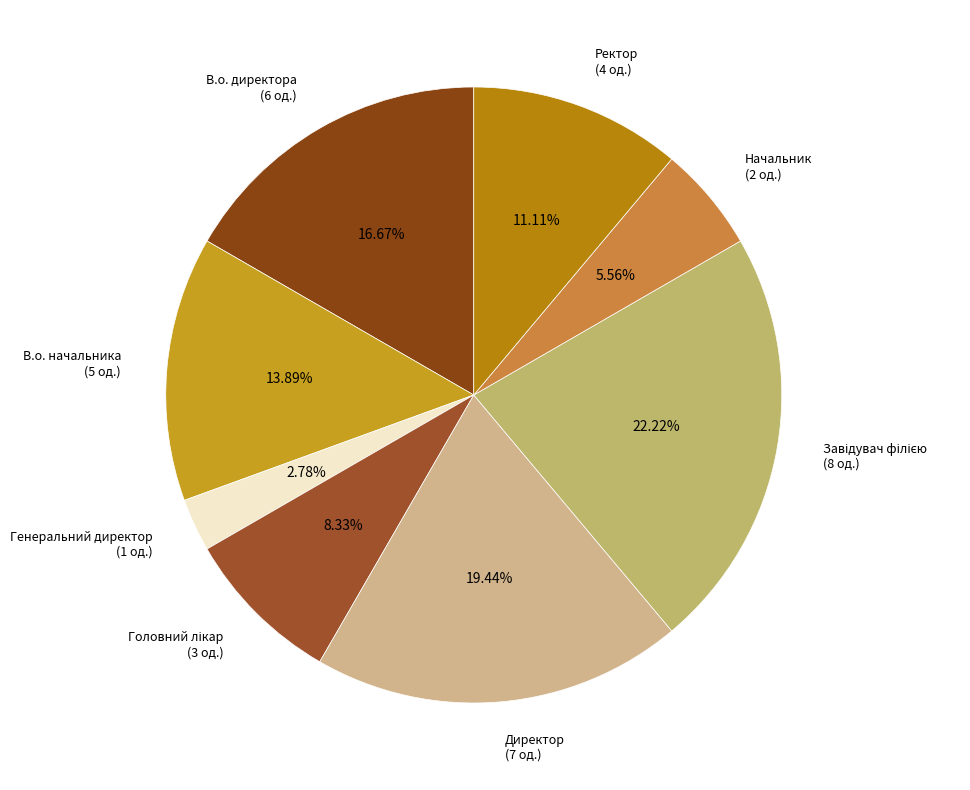

Combined, do Директор (7 од.) and В.о. начальника (5 од.) account for over 50%?

No